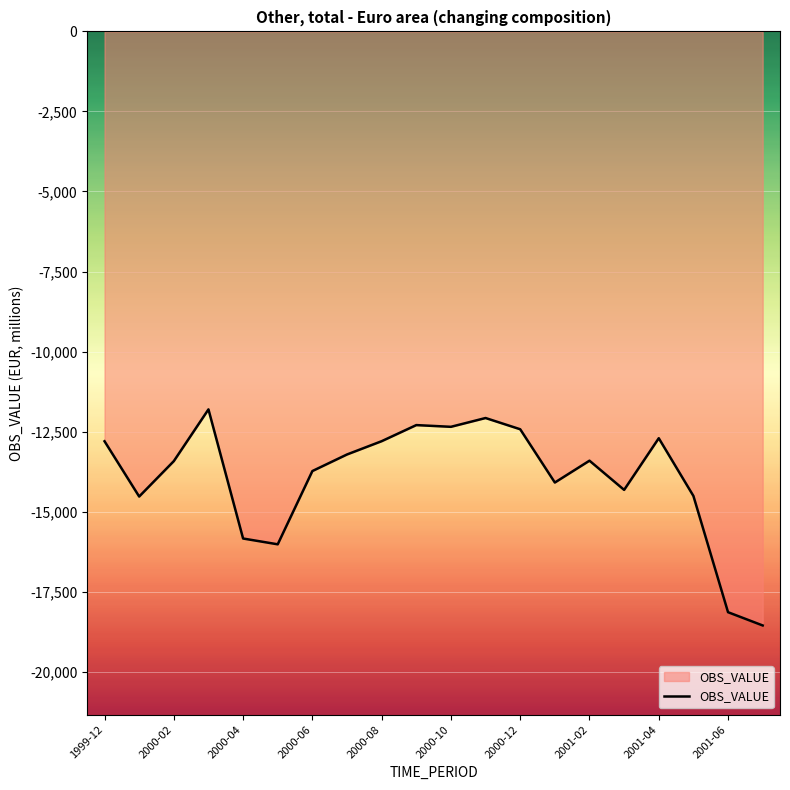

What is the sum of all values?

-279068.0